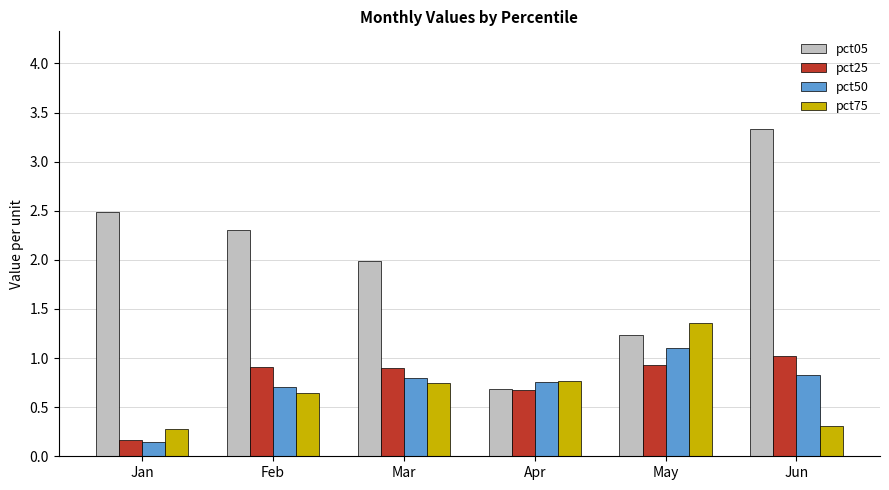

What is the maximum value shown in the chart?

3.3